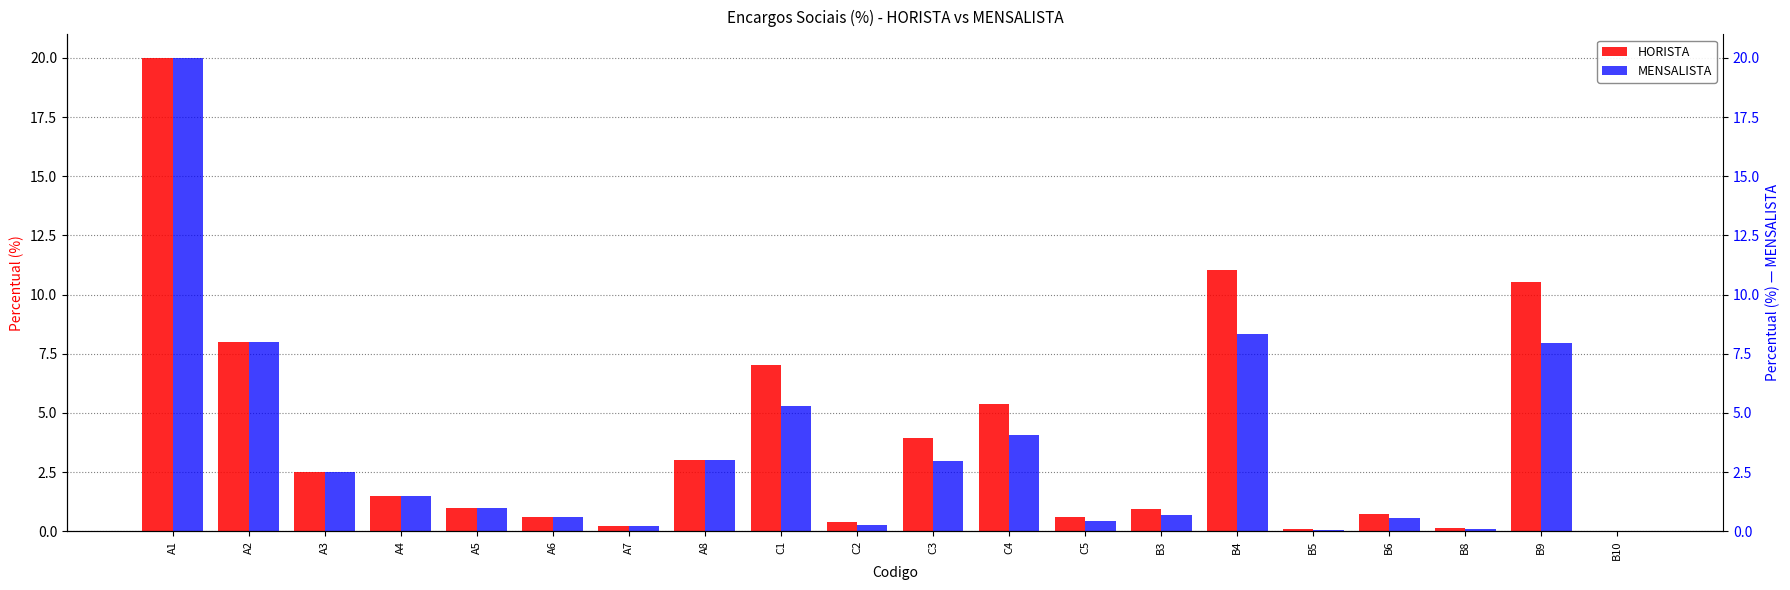

Reading right to left, what are all the values shown in this chart?

HORISTA: B10=0.0	B9=10.5	B8=0.1	B6=0.7	B5=0.1	B4=11.1	B3=0.9	C5=0.6	C4=5.4	C3=3.9	C2=0.4	C1=7.0	A8=3.0	A7=0.2	A6=0.6	A5=1.0	A4=1.5	A3=2.5	A2=8.0	A1=20.0
MENSALISTA: B10=0.0	B9=7.9	B8=0.1	B6=0.6	B5=0.1	B4=8.3	B3=0.7	C5=0.5	C4=4.0	C3=3.0	C2=0.3	C1=5.3	A8=3.0	A7=0.2	A6=0.6	A5=1.0	A4=1.5	A3=2.5	A2=8.0	A1=20.0